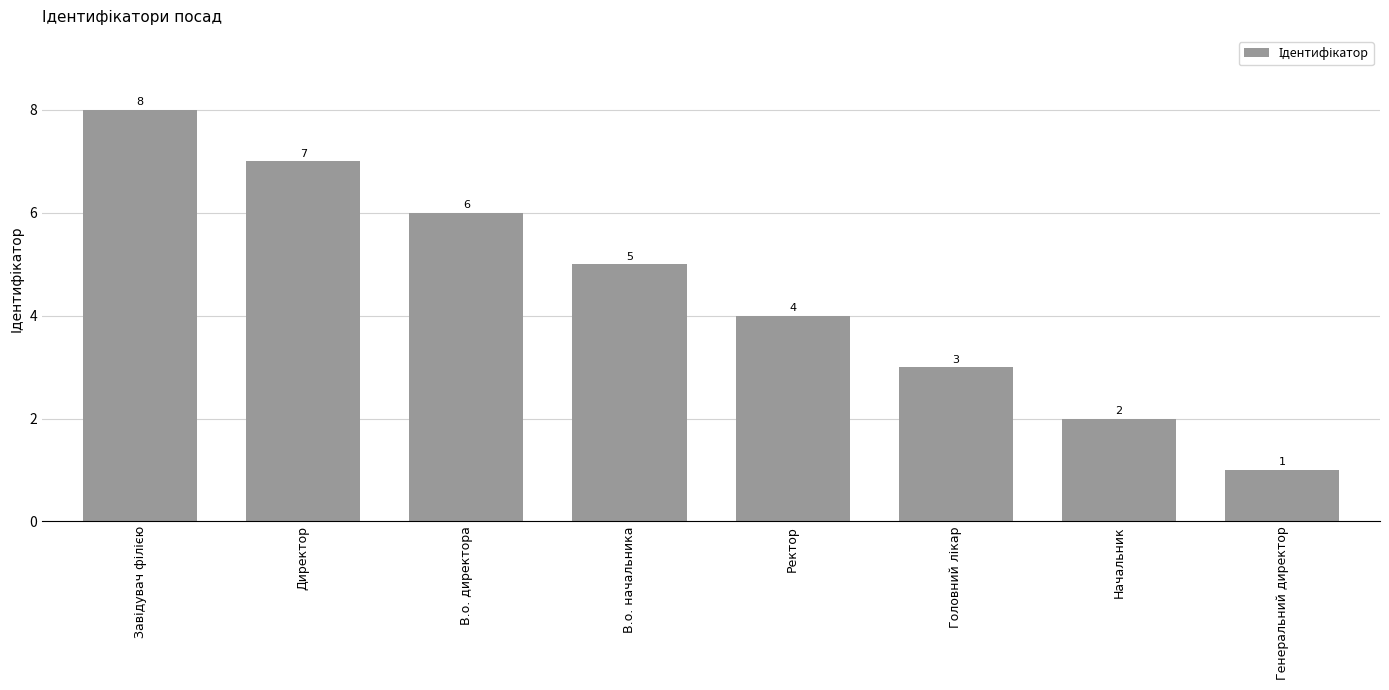

Is it true that the value at В.о. директора is 1?

False